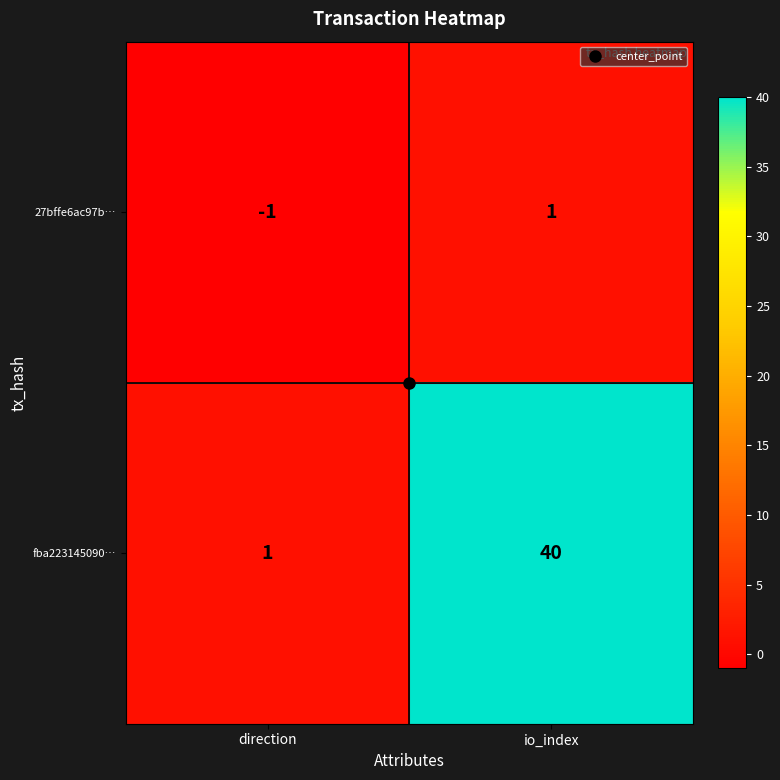

Which series has the widest spread of values?

fba223145090…